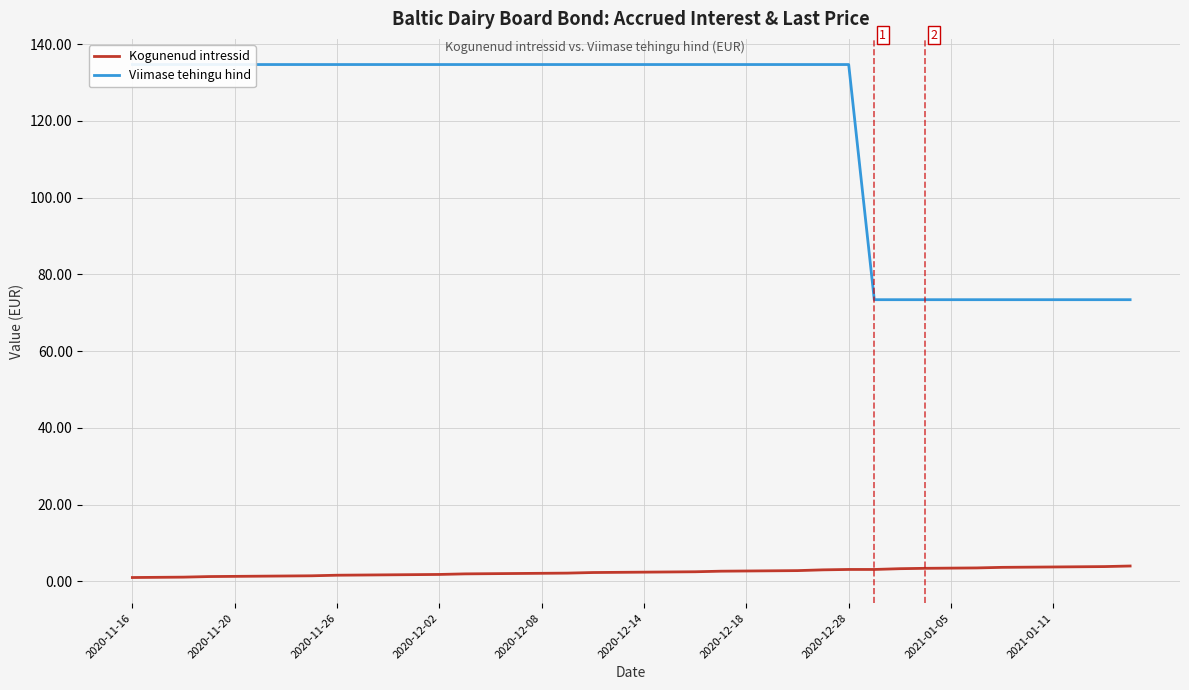

What is the sum of all Kogunenud intressid values?

97.2